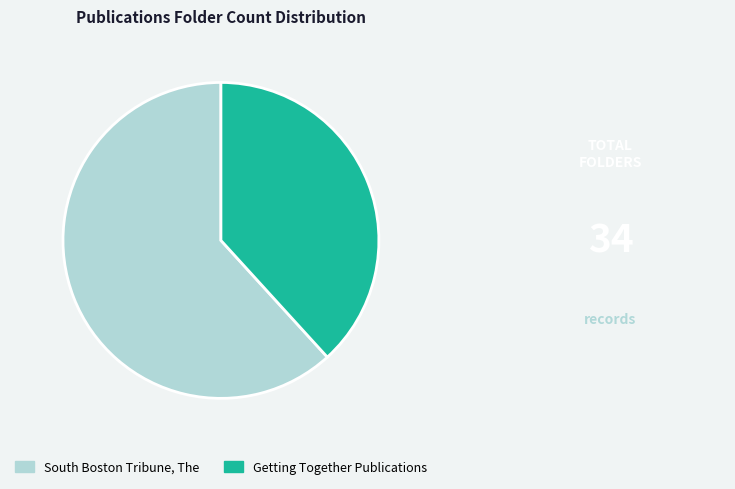

What is the majority slice?

South Boston Tribune, The